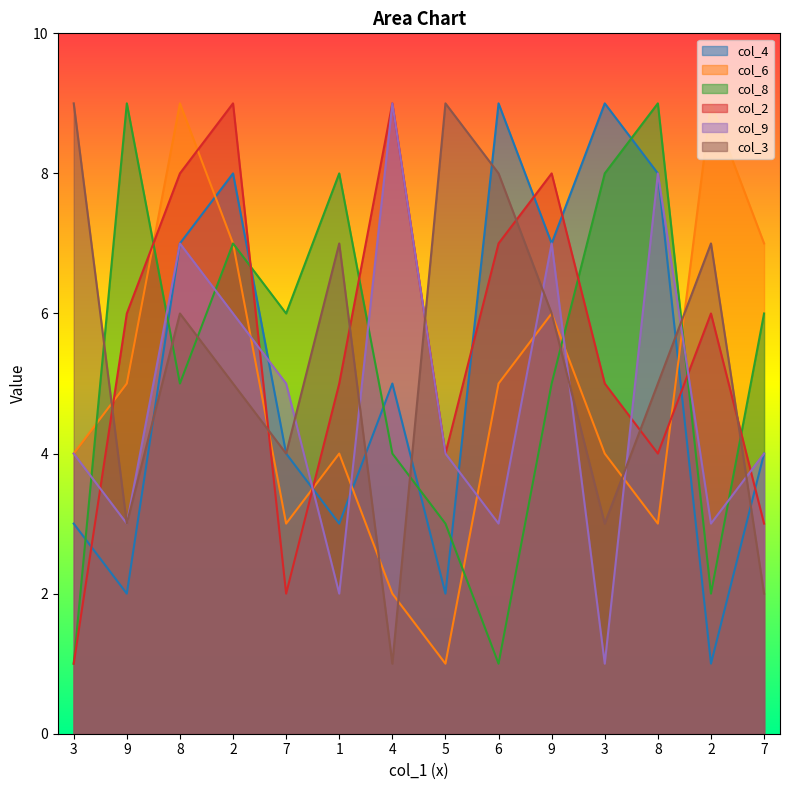

How many col_6 values are between 3 and 7?

10